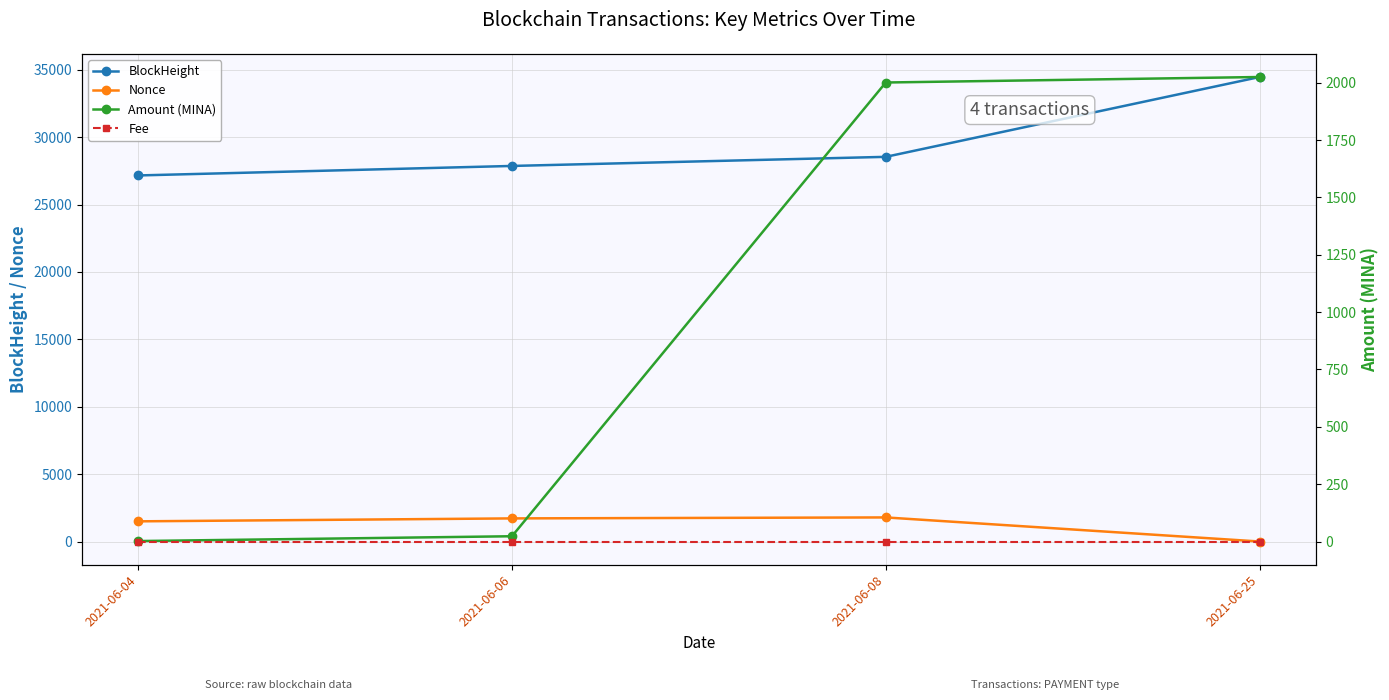

What is the difference between the maximum and second lowest values in the Amount (MINA) series?

2001.8